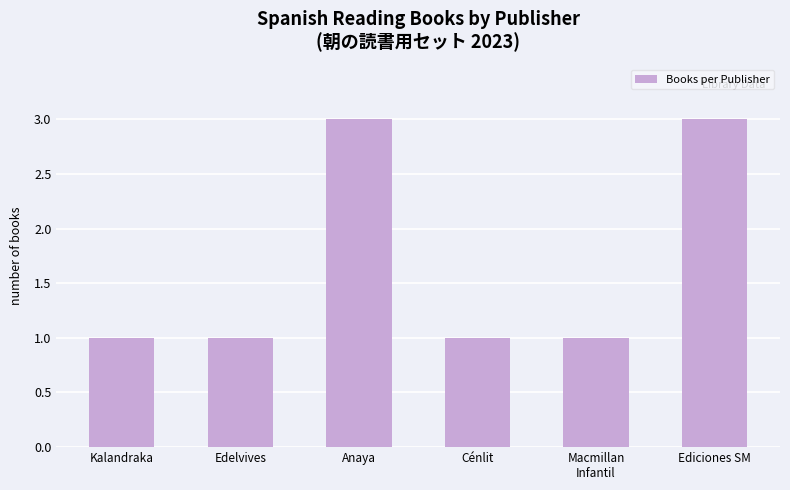

Reading right to left, transcribe all the data shown in this chart.

Ediciones SM=3	Macmillan
Infantil=1	Cénlit=1	Anaya=3	Edelvives=1	Kalandraka=1